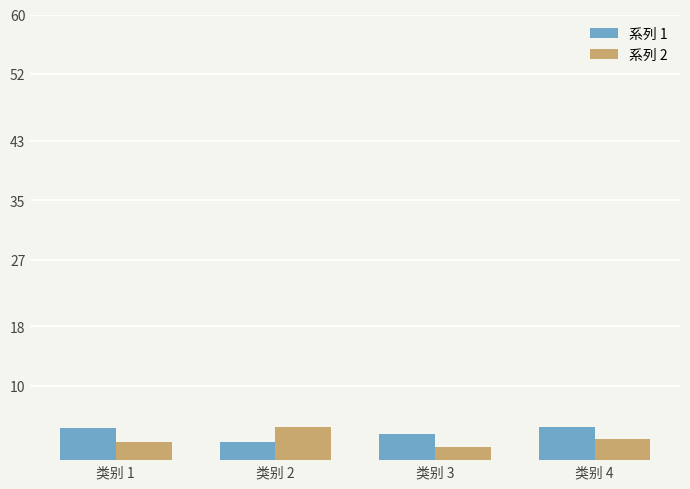

Read the 系列 2 value at 类别 3.

1.8